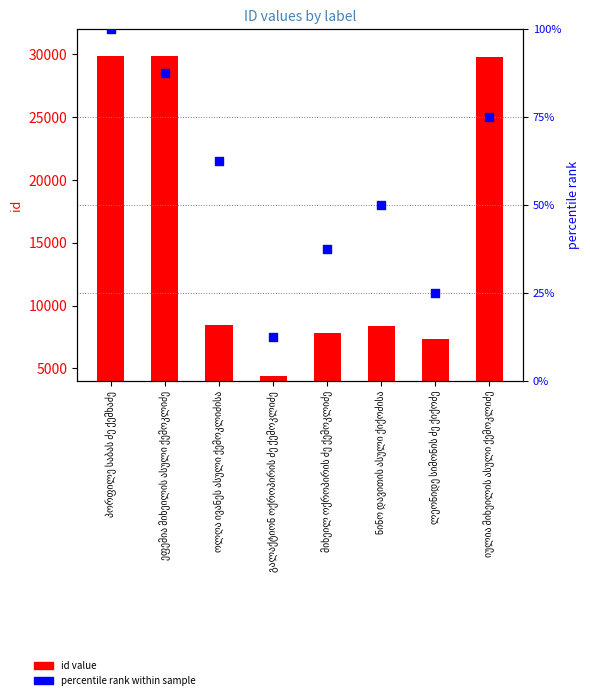

What are all the series names shown in the legend?

id value, percentile rank within sample